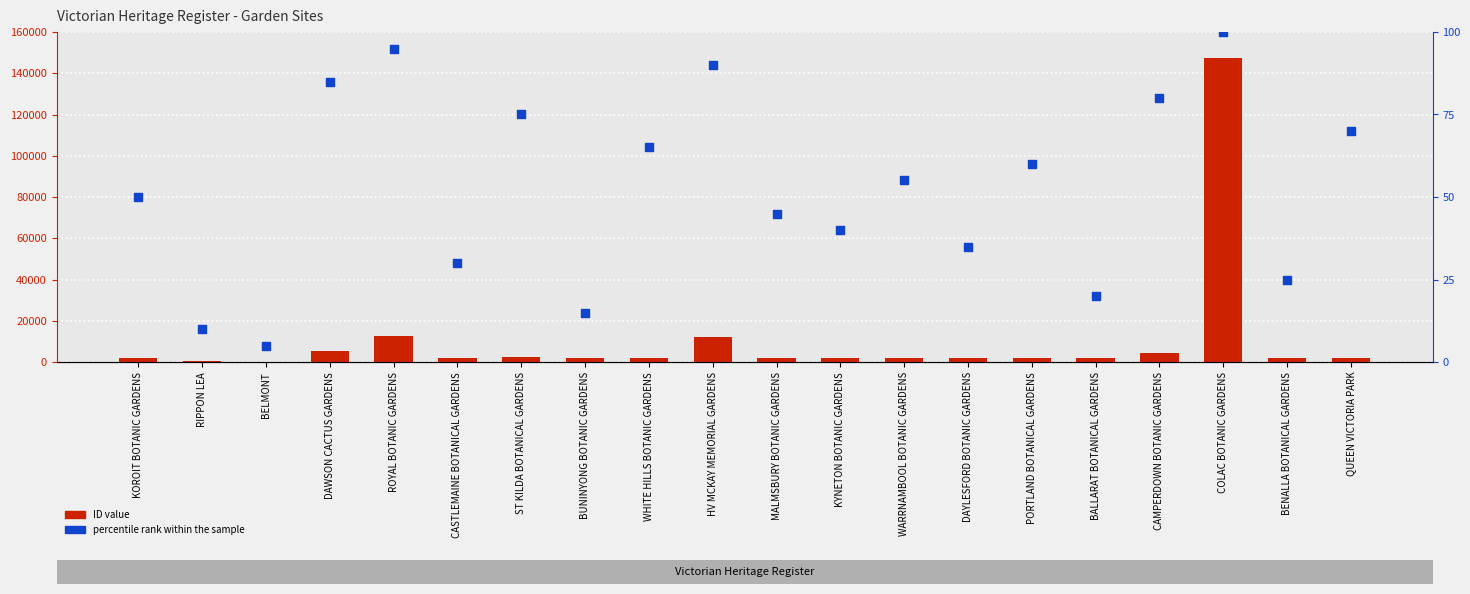

Which series reaches the minimum Y coordinate?

percentile rank within the sample